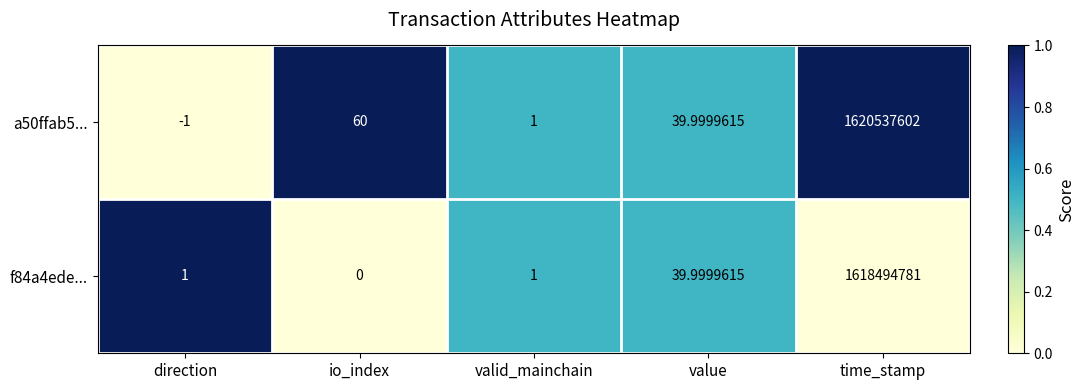

Where is f84a4ede... nearest to the value 809247390?

value